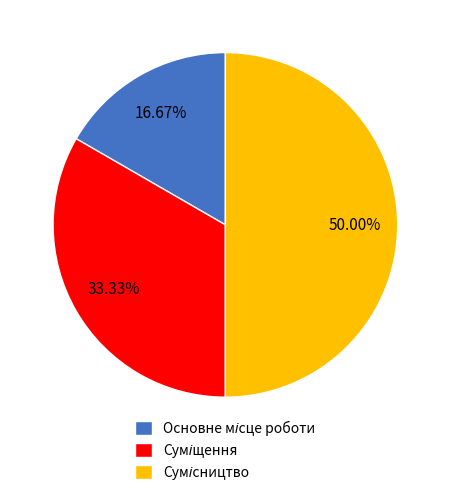

To the nearest percent, what is the difference between the largest and smallest slice percentages?

33%